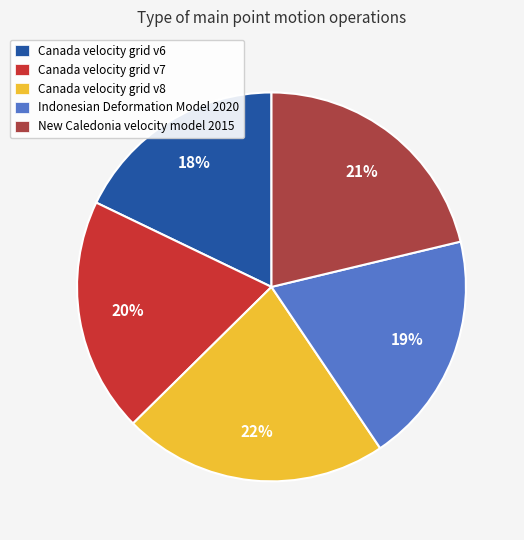

Is the sum of Canada velocity grid v6 and Canada velocity grid v8 greater than half?

No